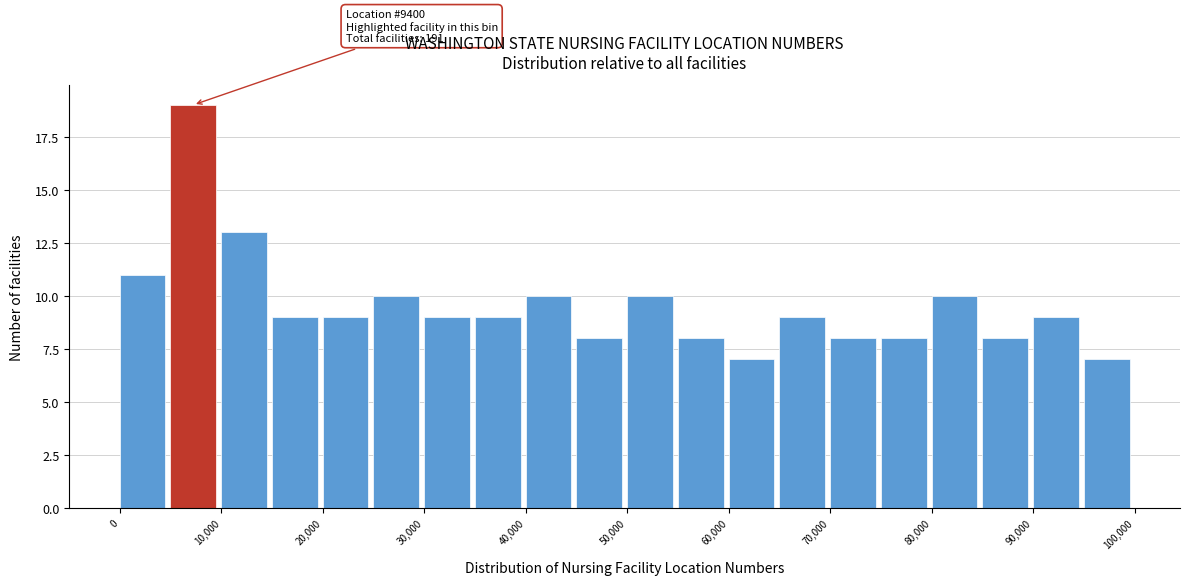

Which range on the x-axis has the tallest bar?

5000 to 10000